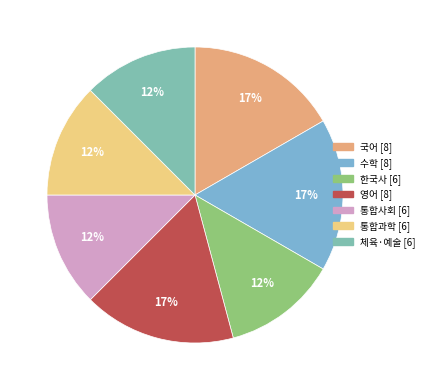

How many slices are in this pie chart?

7